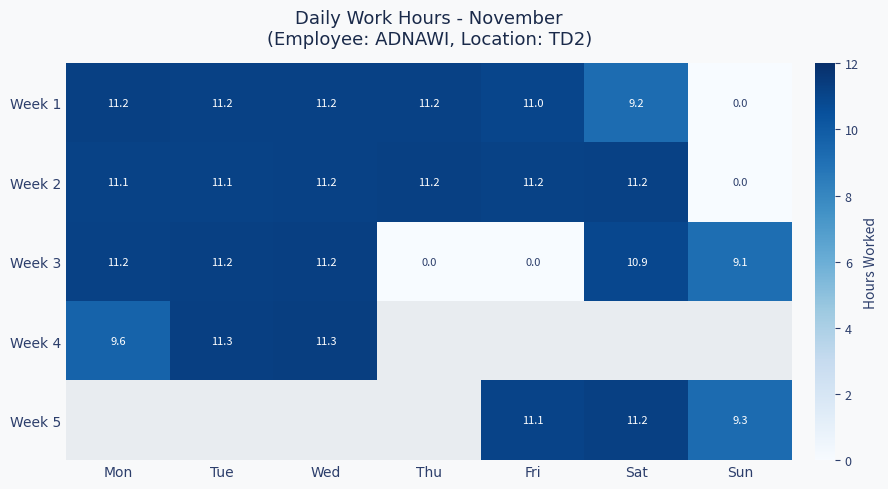

How many values in the Week 3 series are below 10?

3